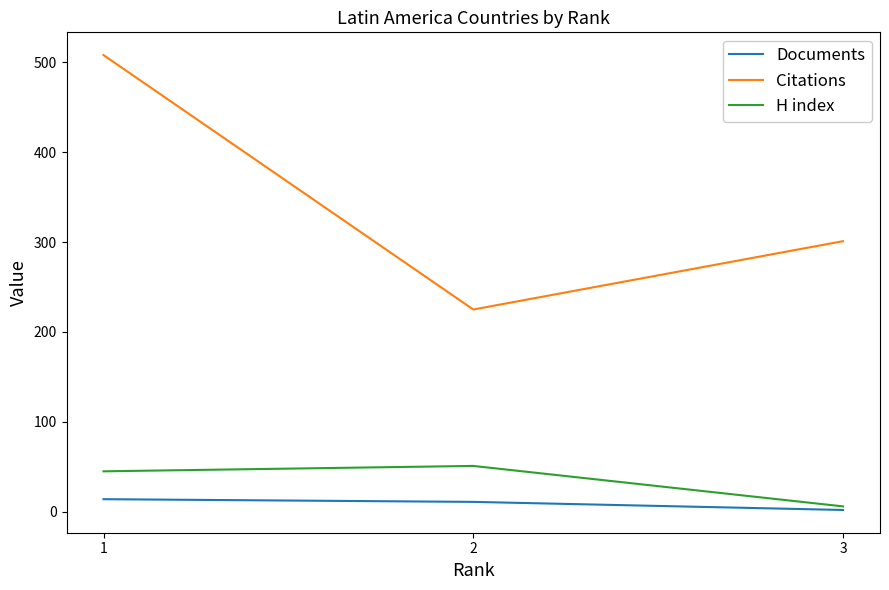

What is the greatest value displayed?

508